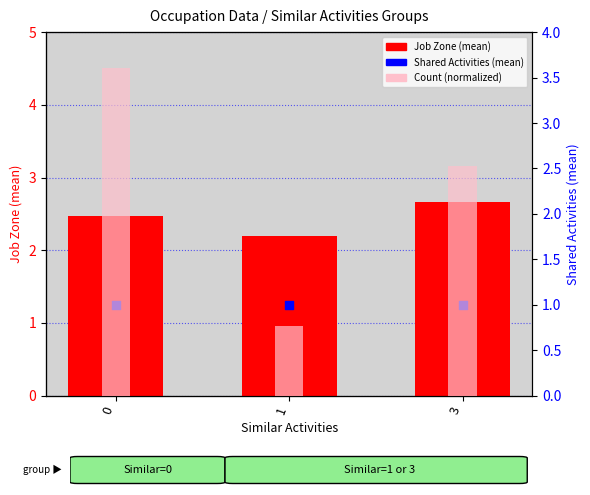

Which series reaches the minimum Y coordinate?

Count (normalized)